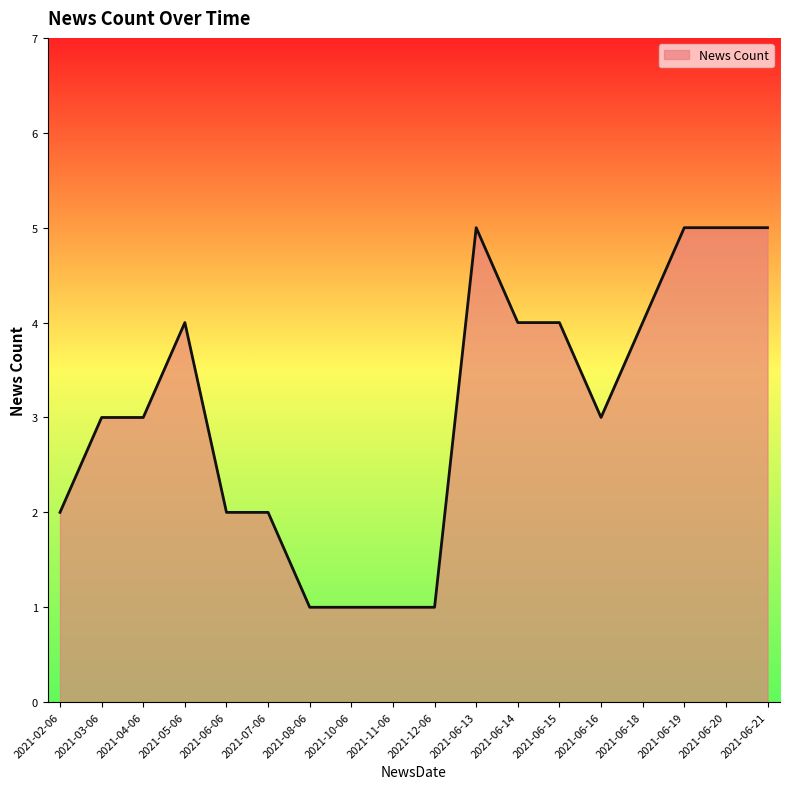

Between 2021-06-06 and 2021-06-14, which is larger?

2021-06-14